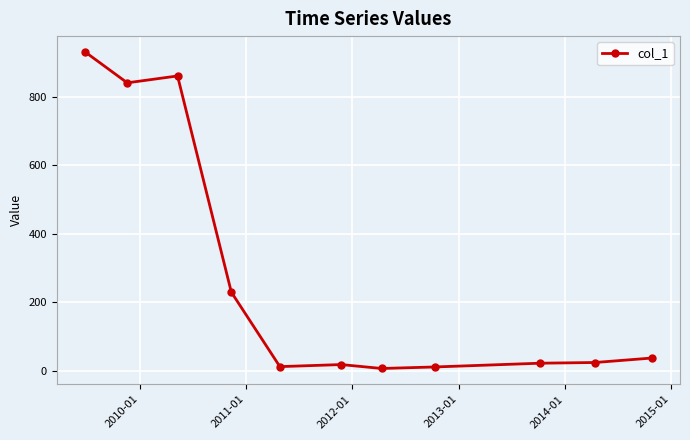

What is the sum of all values?

2997.6